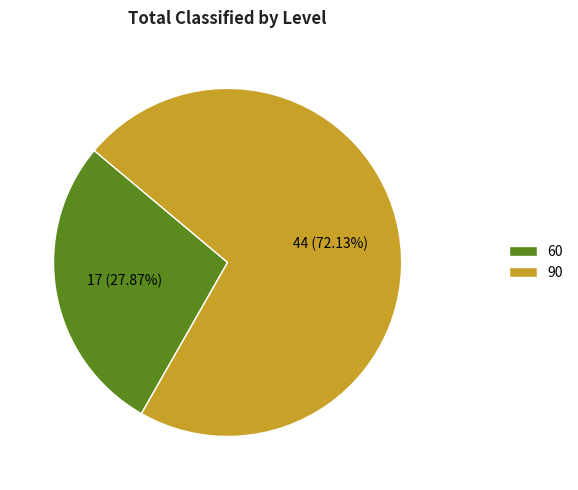

Approximately how many times larger is the value at 90 compared to 60?

2.6